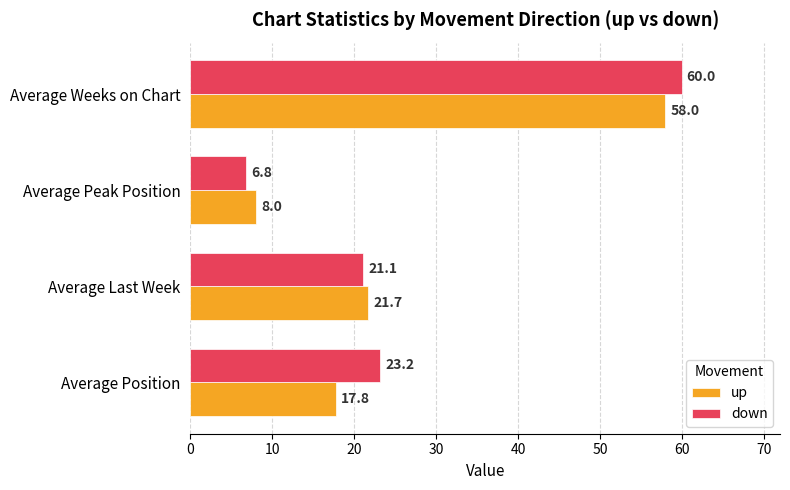

Rank the series by their maximum value, from lowest to highest.

up, down